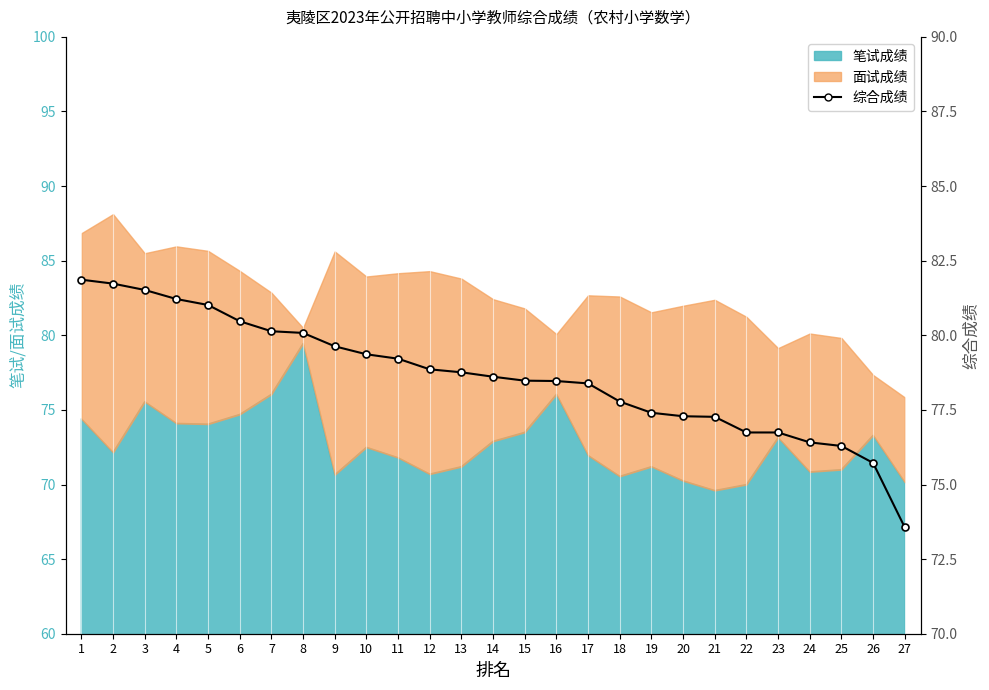

What is the change in value from 7 to 9?

-0.5